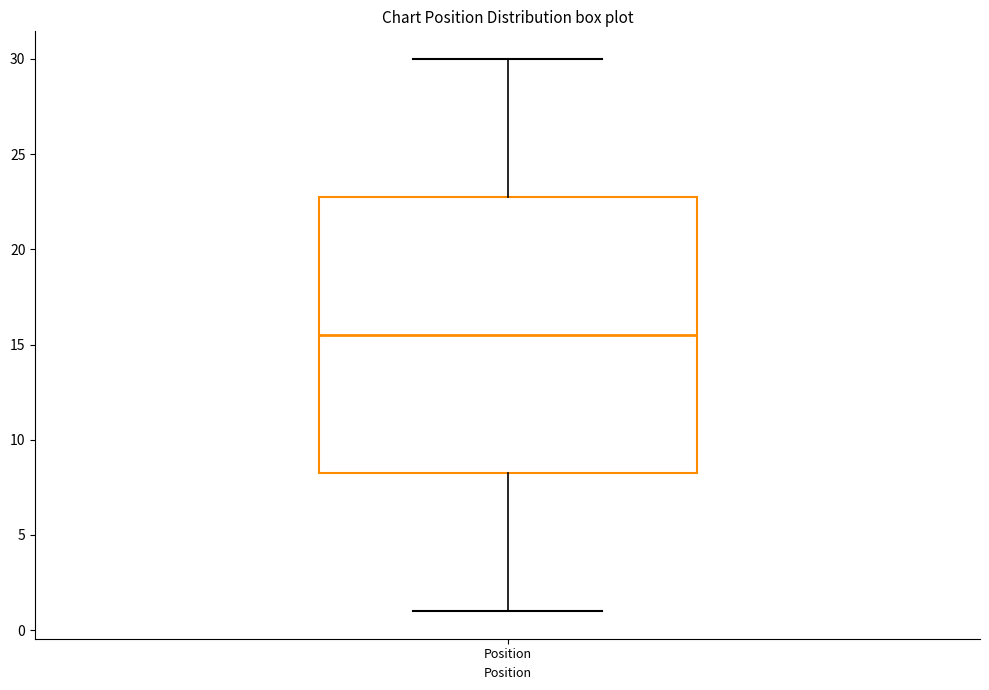

Transcribe this box plot: give where the median line is, the range the box spans, and where the two whiskers end, as read against the y-axis. The values are not printed on the chart, so give them approximately, as read against the axis.

median 15.5, box 8.5 to 23.0, whiskers 1.0 to 30.0